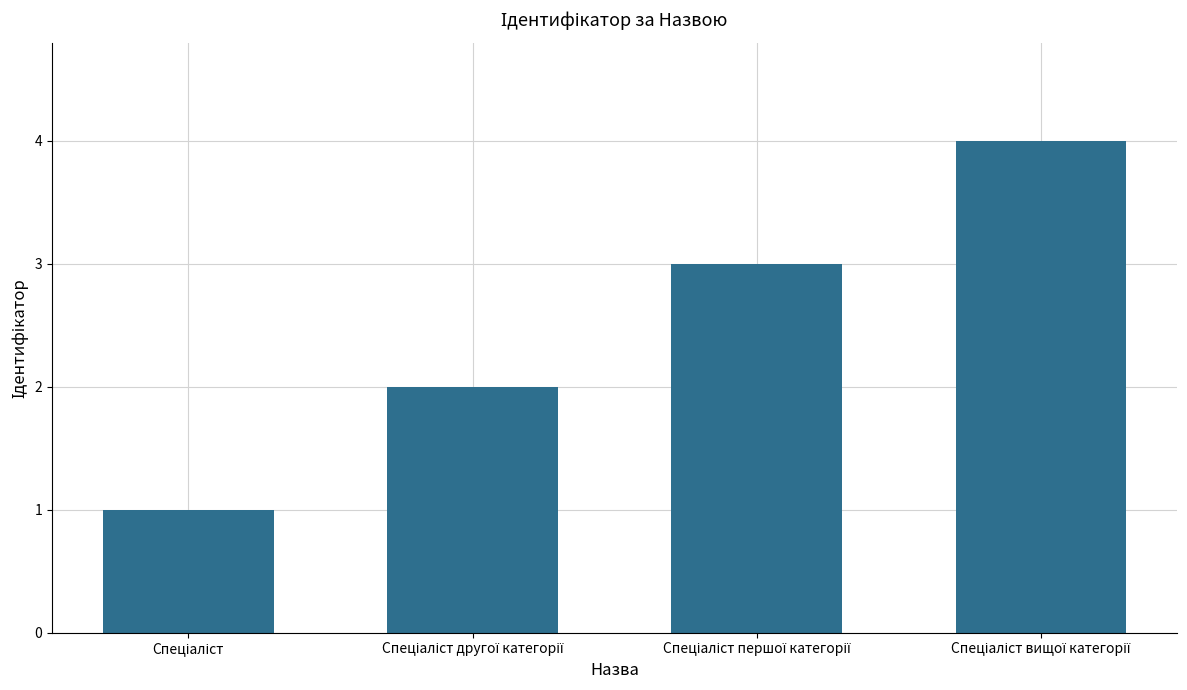

What is the sum of all values?

10